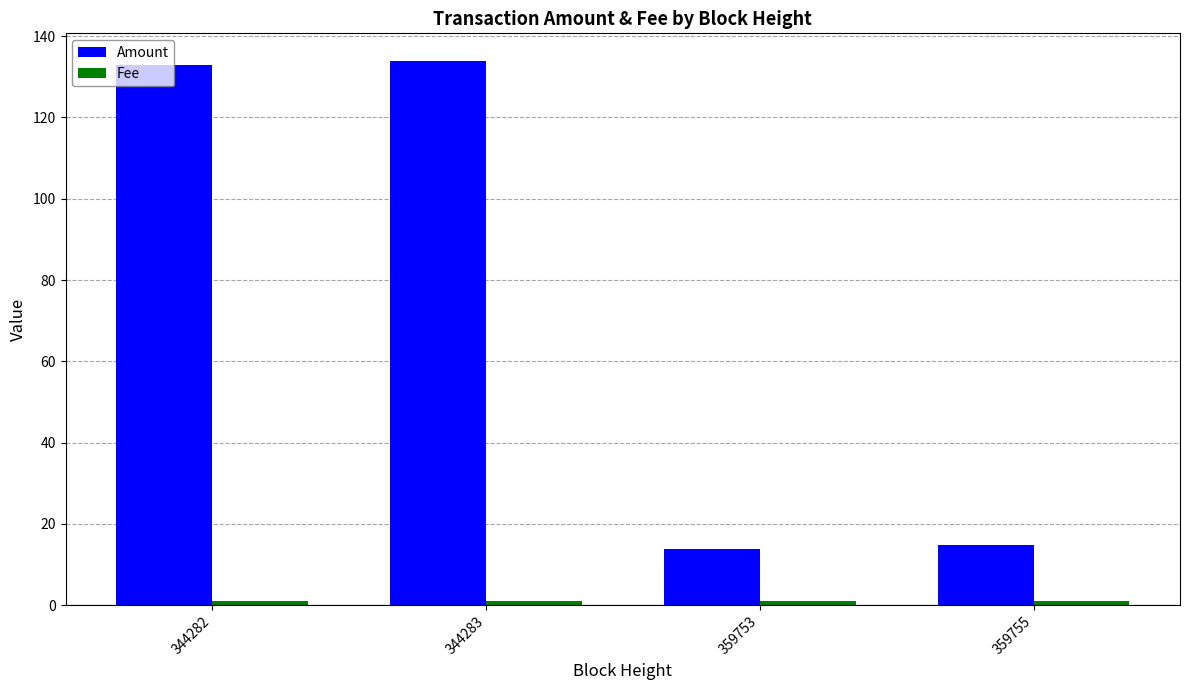

Which series has the widest spread of values?

Amount